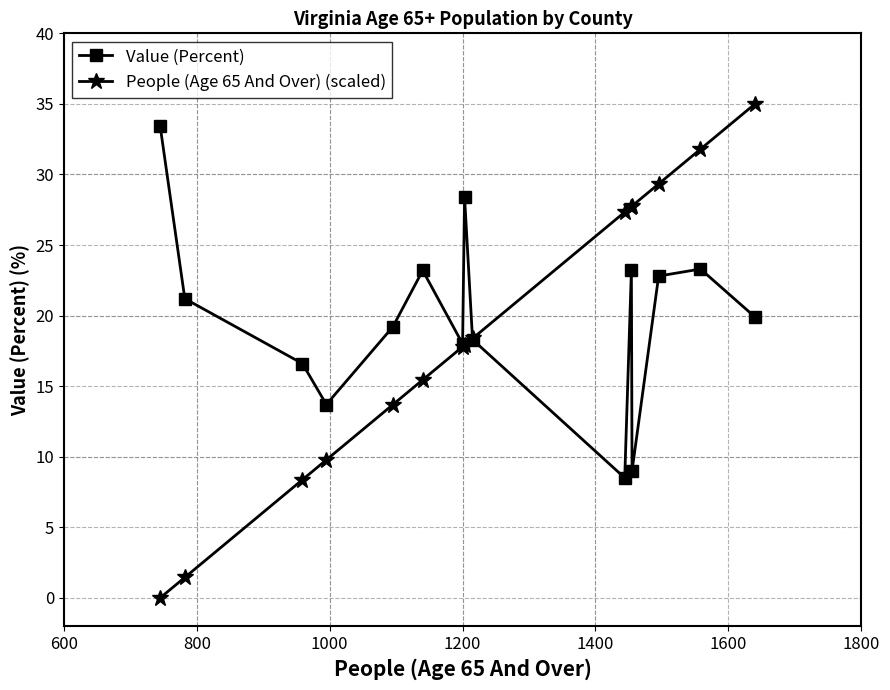

What is the maximum value for Value (Percent)?

33.4